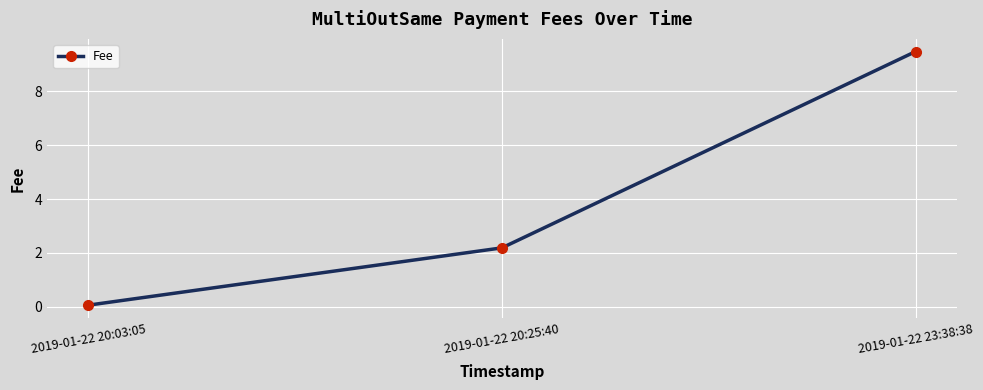

How many distinct data groups are displayed?

1